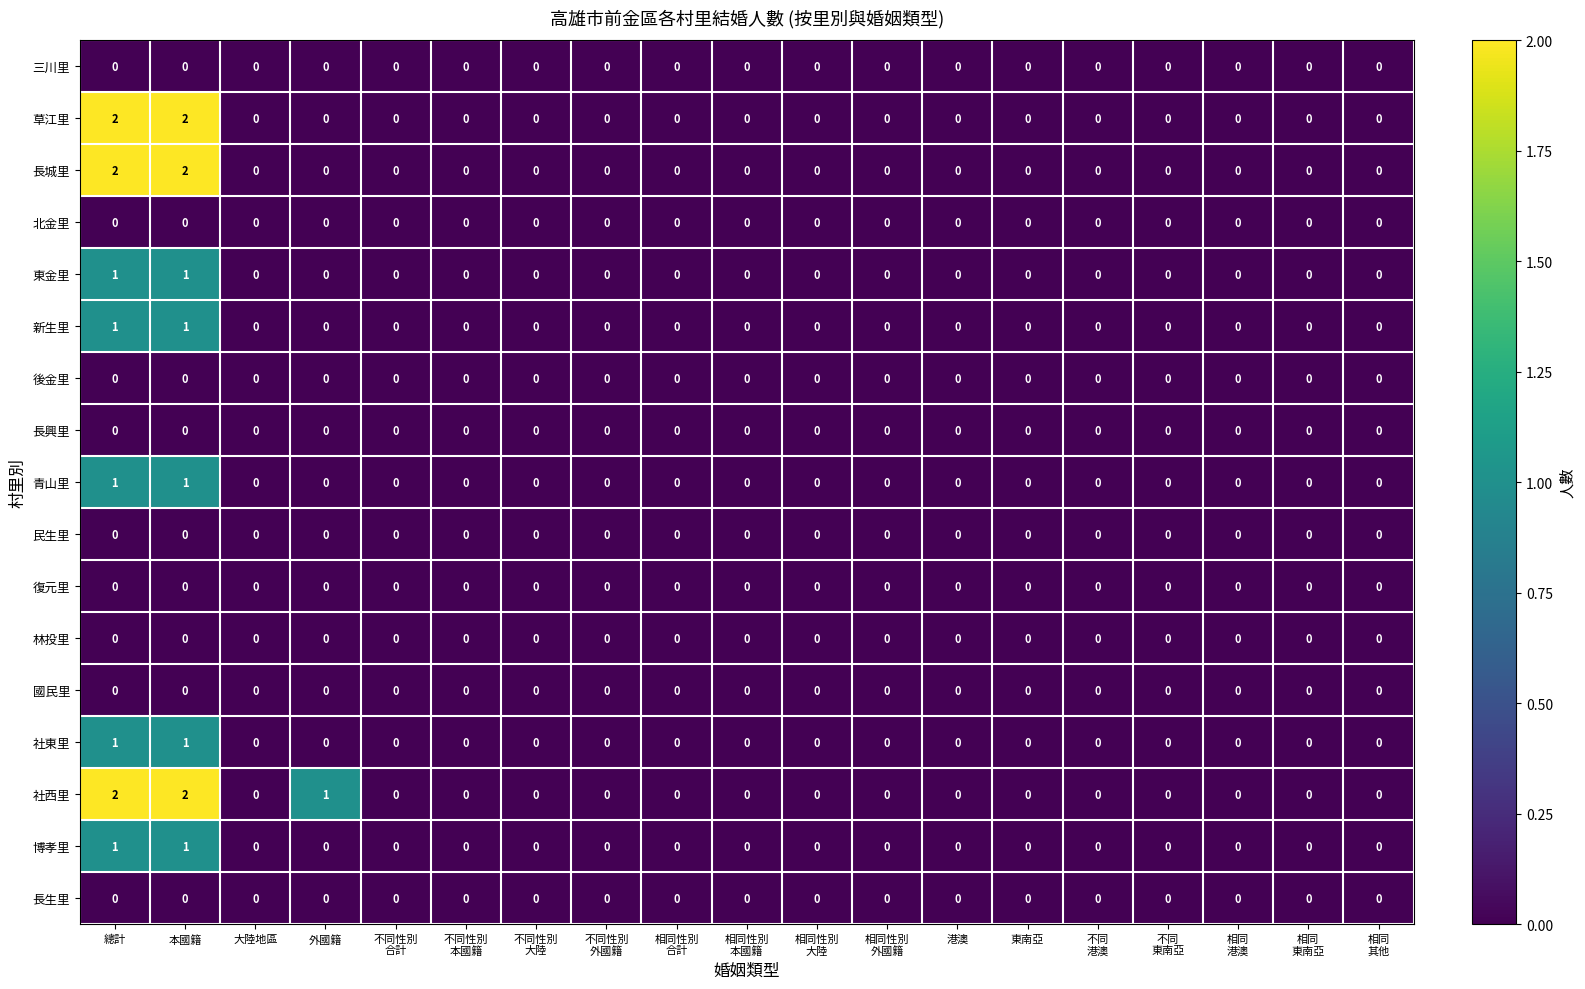

How many data points does each series have?

19